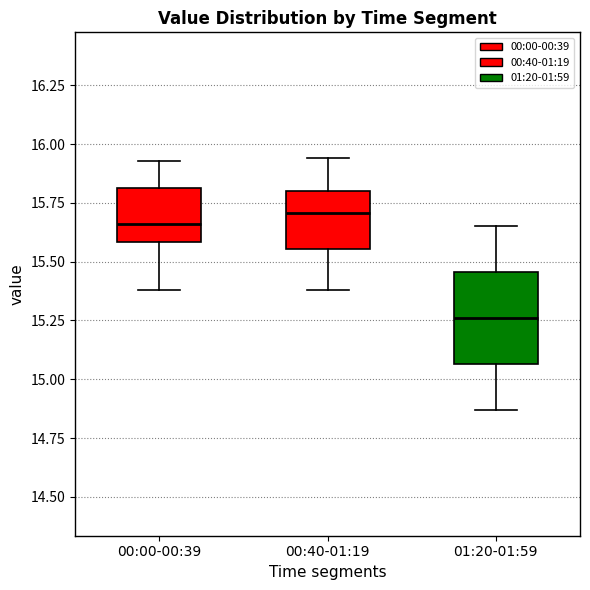

Comparing the boxes themselves (not the whiskers), which one is the tallest?

01:20-01:59